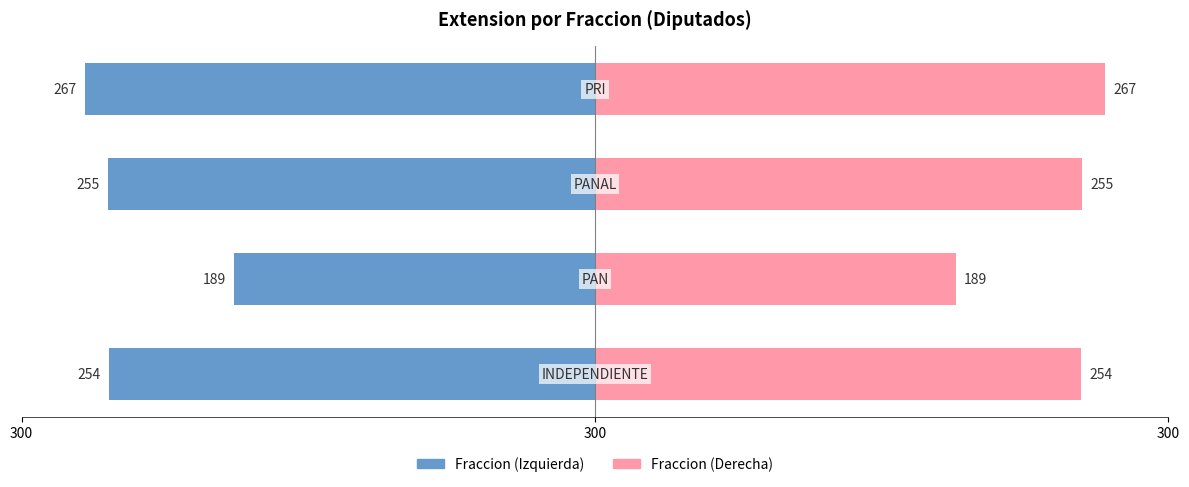

The Extension (Left) series shows -189.0 at 300. True or false?

True